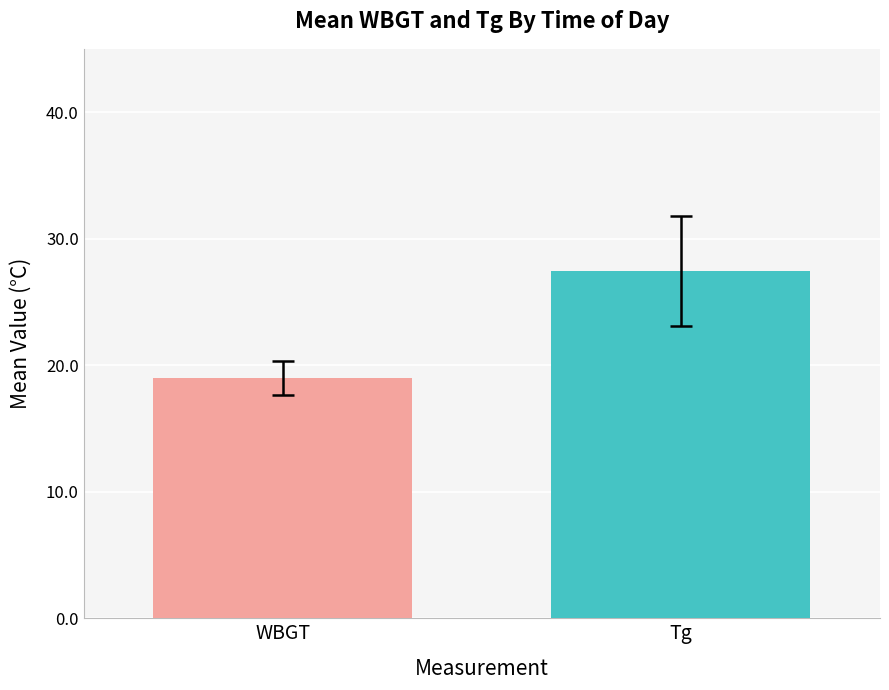

What is the minimum value shown in the chart?

19.0